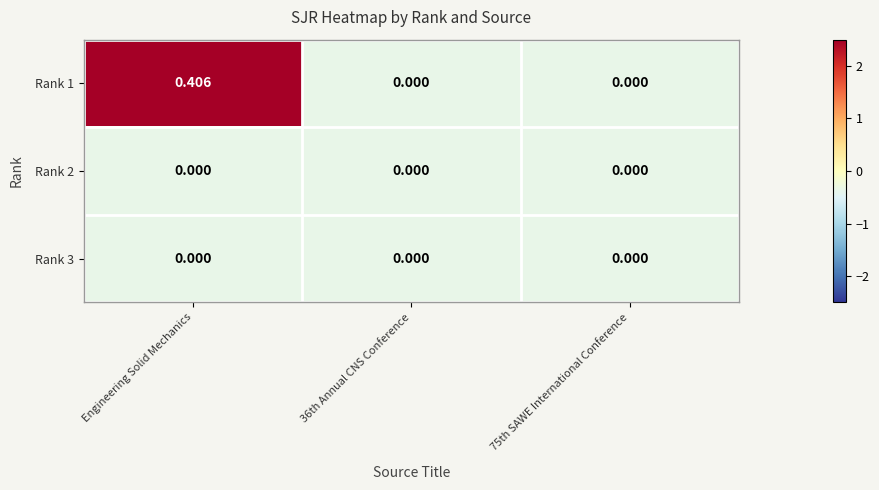

At which category is the sum across all series the highest?

Engineering Solid Mechanics